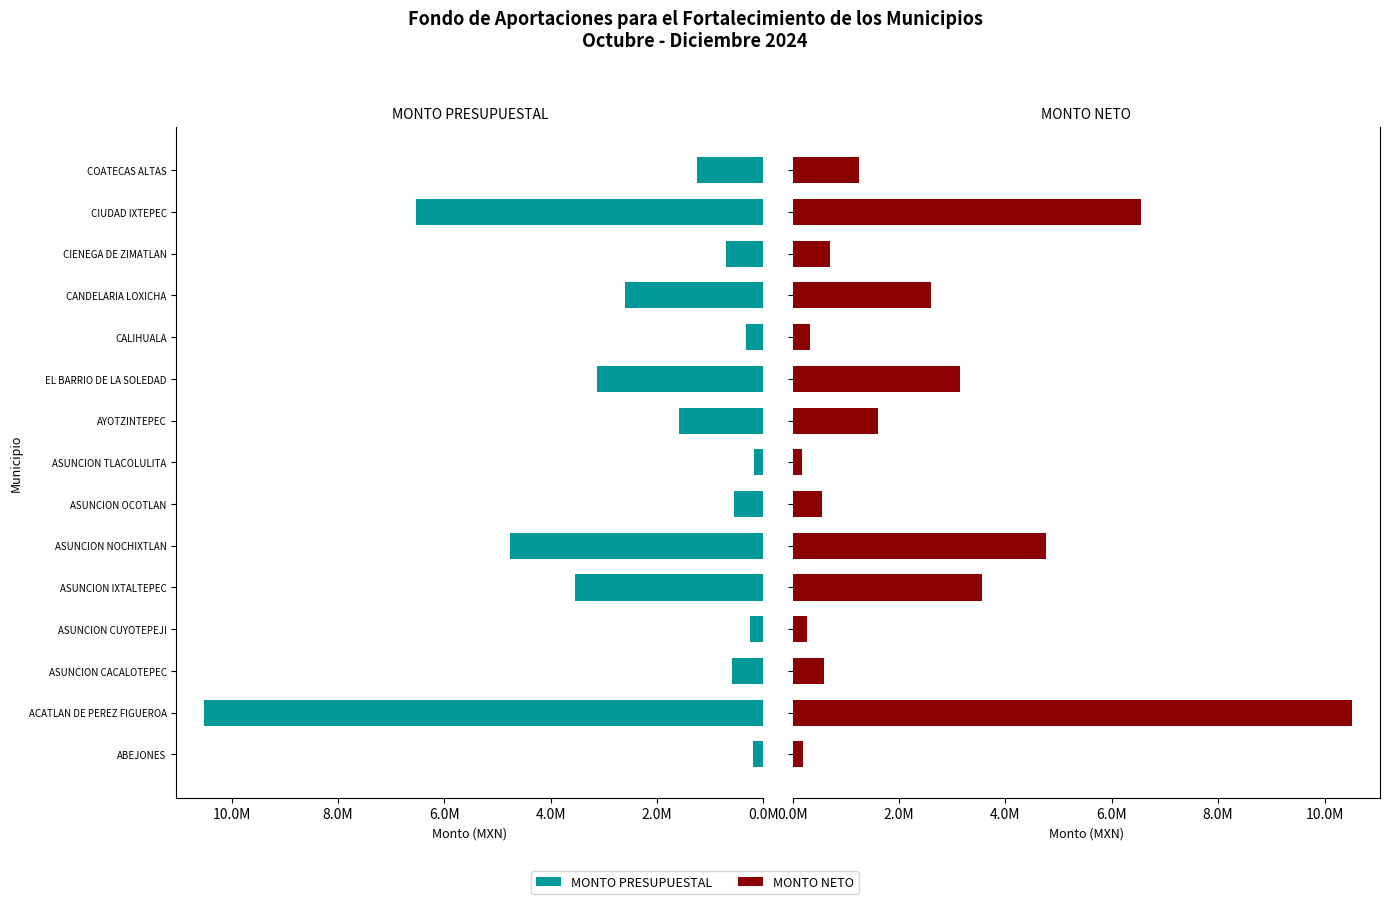

What is the value of the MONTO NETO bar at the 11th from the left?

326476.4